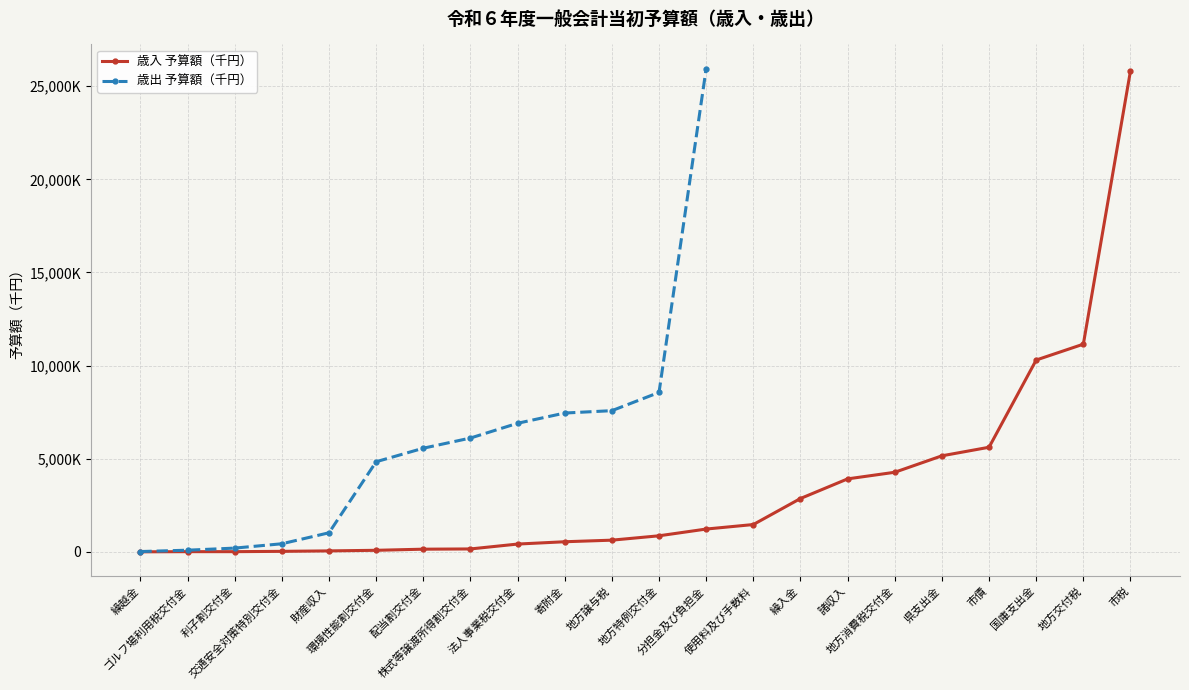

What is the maximum value shown in the chart?

25947150